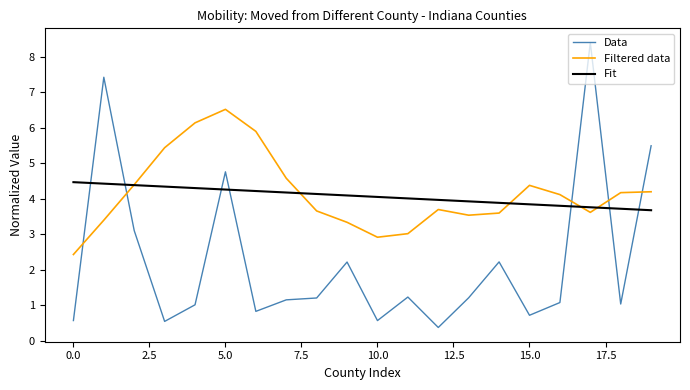

True or false: Filtered data and Data cross at least once.

True